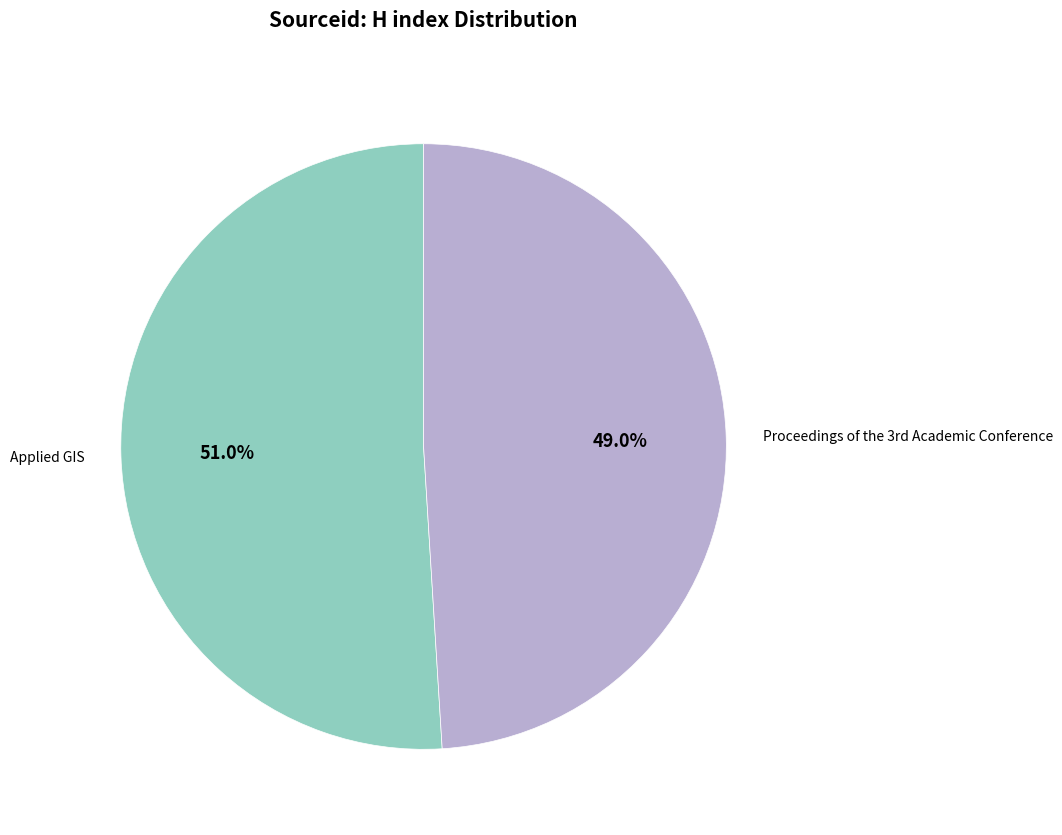

Which category has the biggest portion of the pie?

Applied GIS